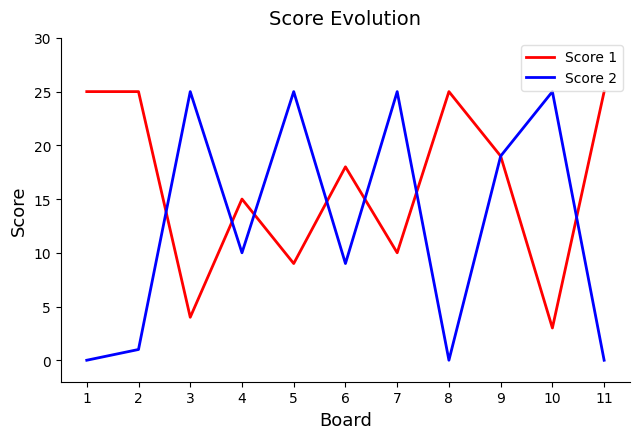

List the series in order of their overall mean, lowest first.

Score 2, Score 1